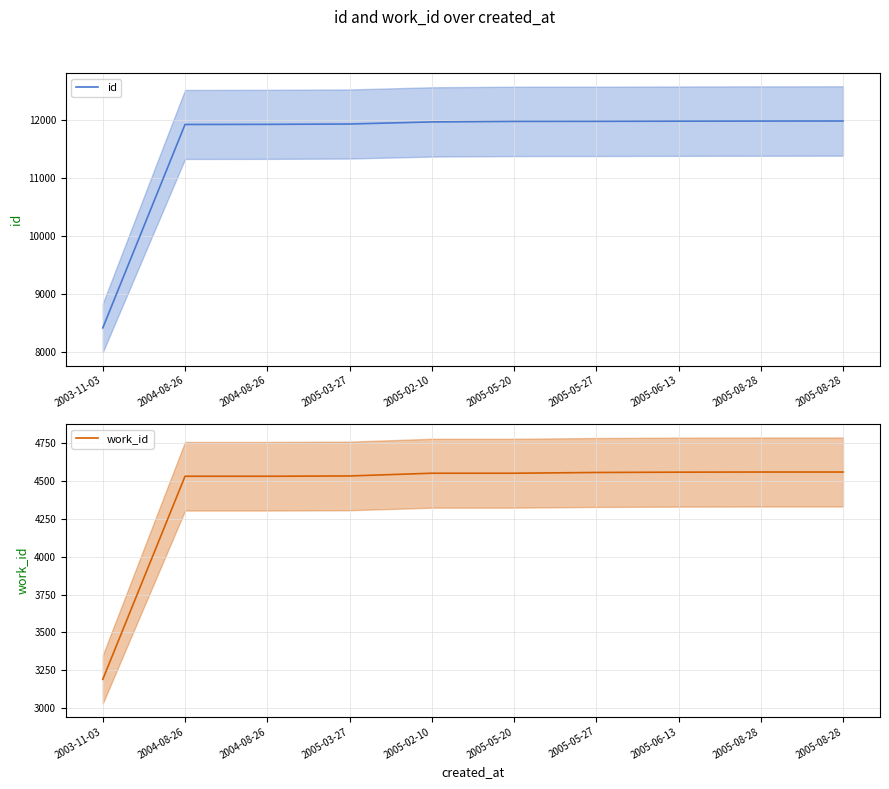

Is this an area chart (filled region under the line)?

No